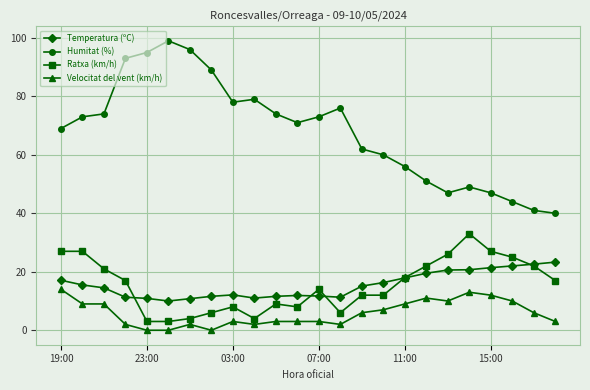

What is the value of the Humitat (%) point at the 22nd from the left?

44.0